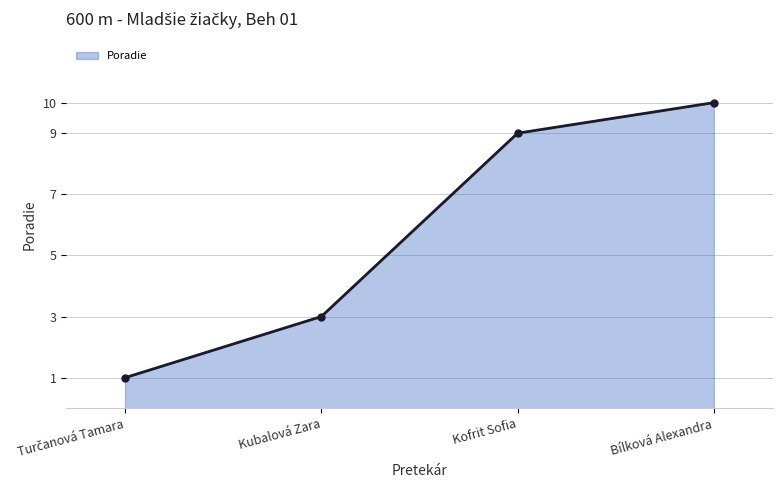

Does the chart display data point markers on the line(s)?

Yes